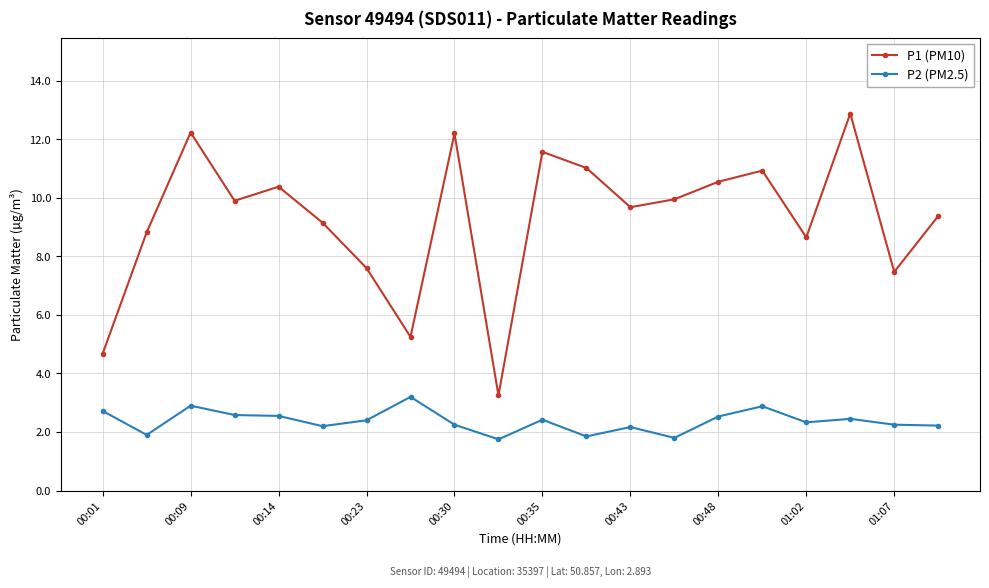

Which series has the widest spread of values?

P1 (PM10)